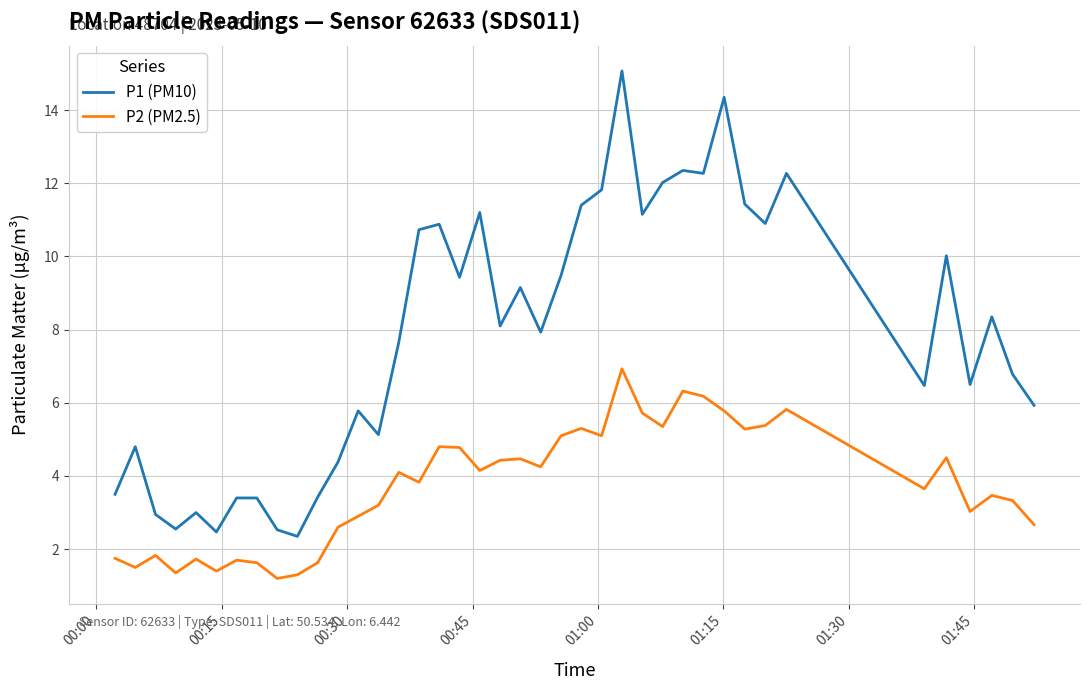

Which series has the largest total across all categories?

P1 (PM10)